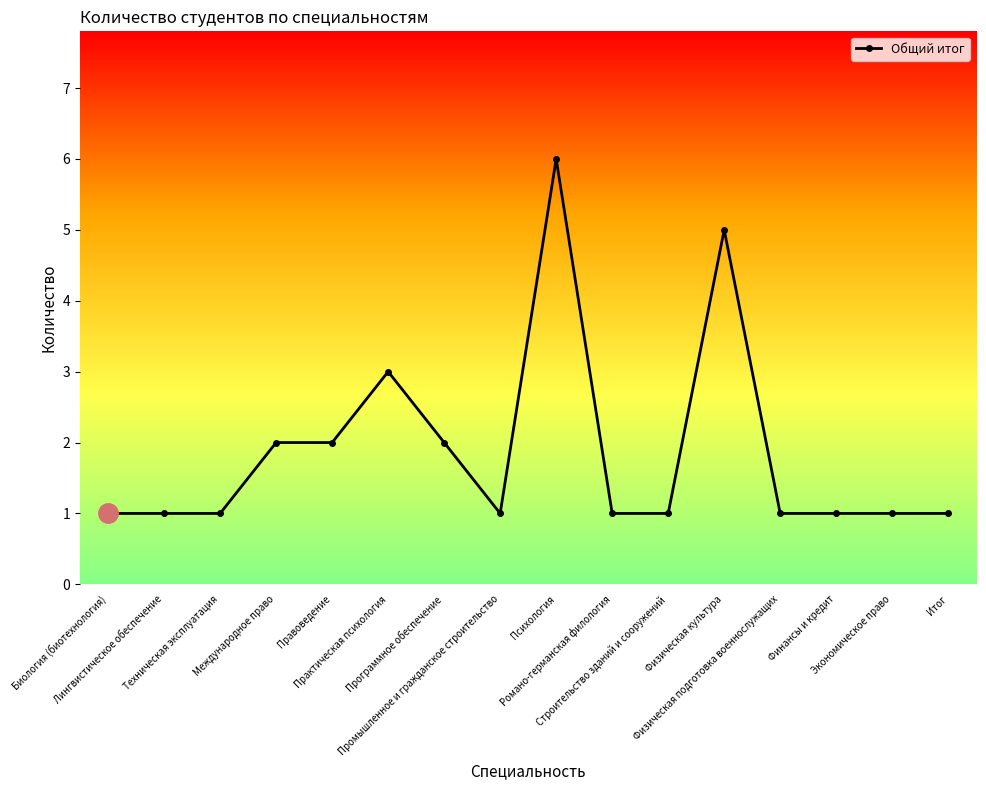

What is the value of the 7th point from the left?

2